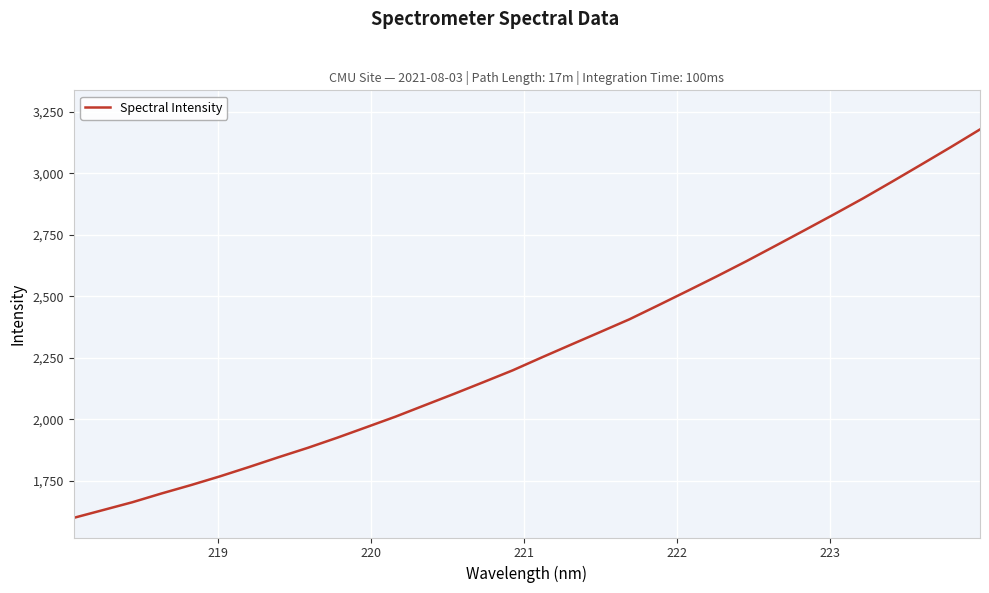

What is the maximum value shown in the chart?

3178.8